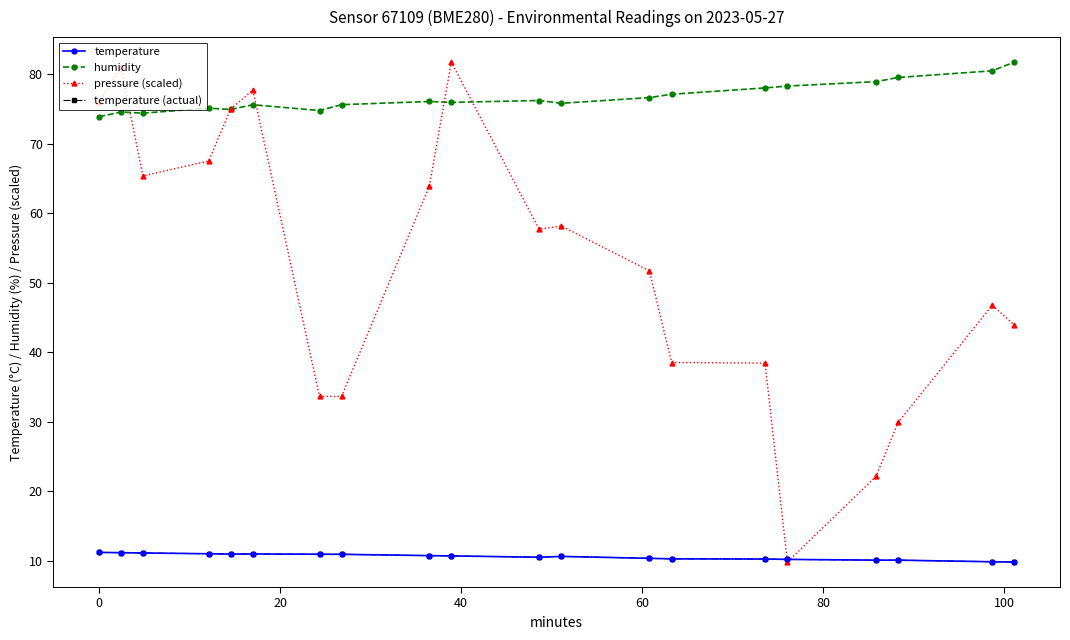

Is this an area chart (filled region under the line)?

No